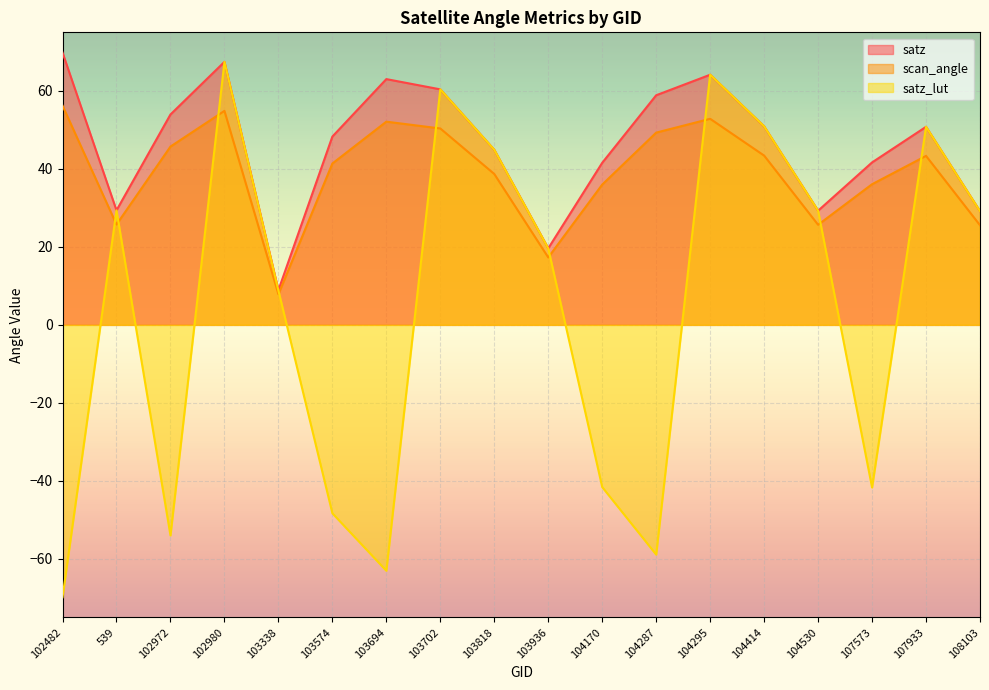

At how many categories does at least one series exceed 17?

17